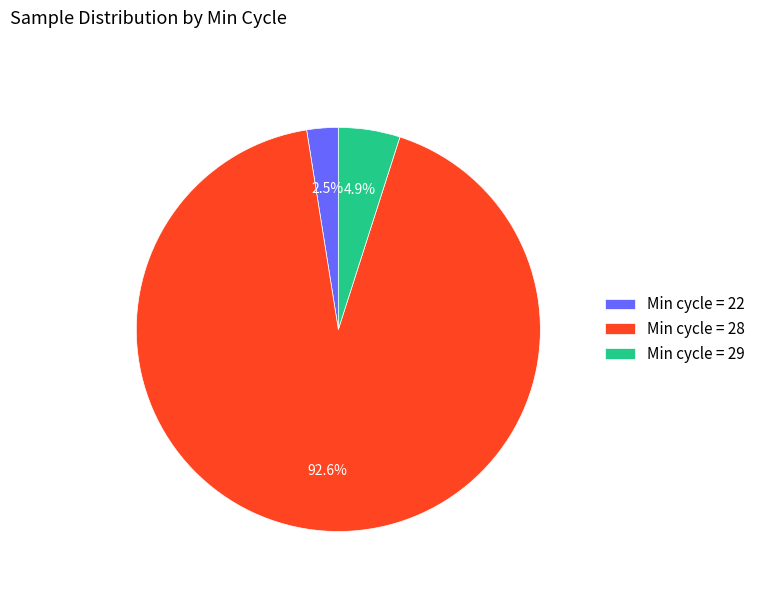

Which category has the smallest portion of the pie?

Min cycle = 22